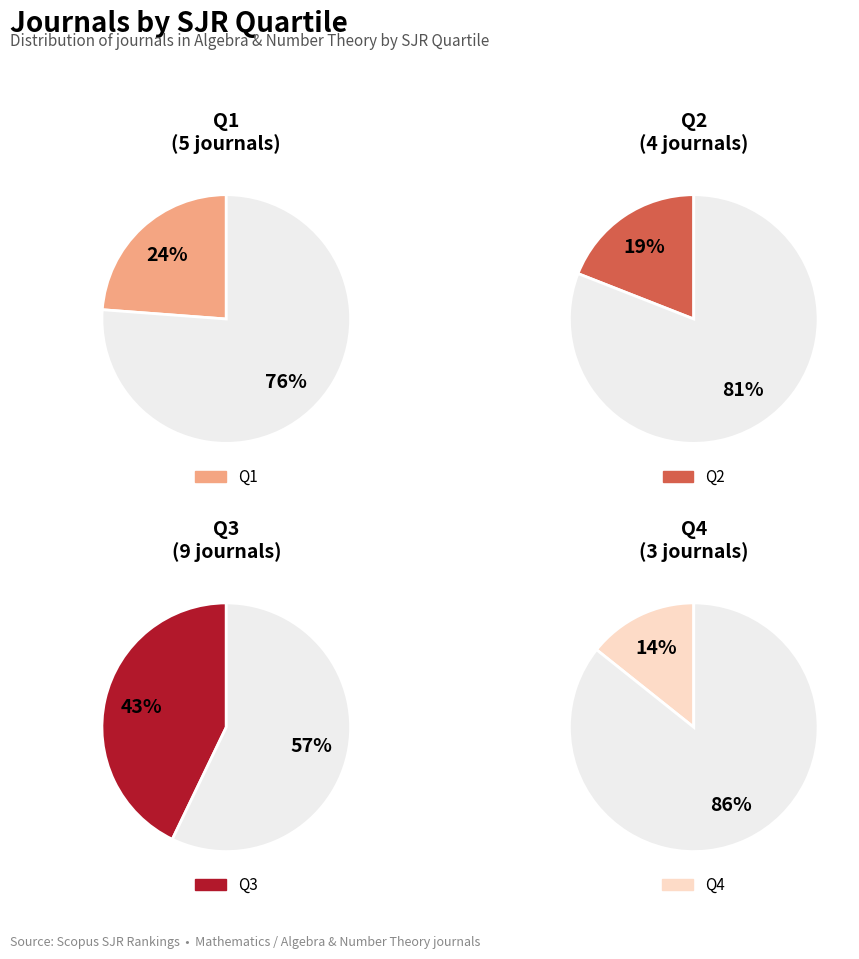

Count the number of slices in the pie.

4